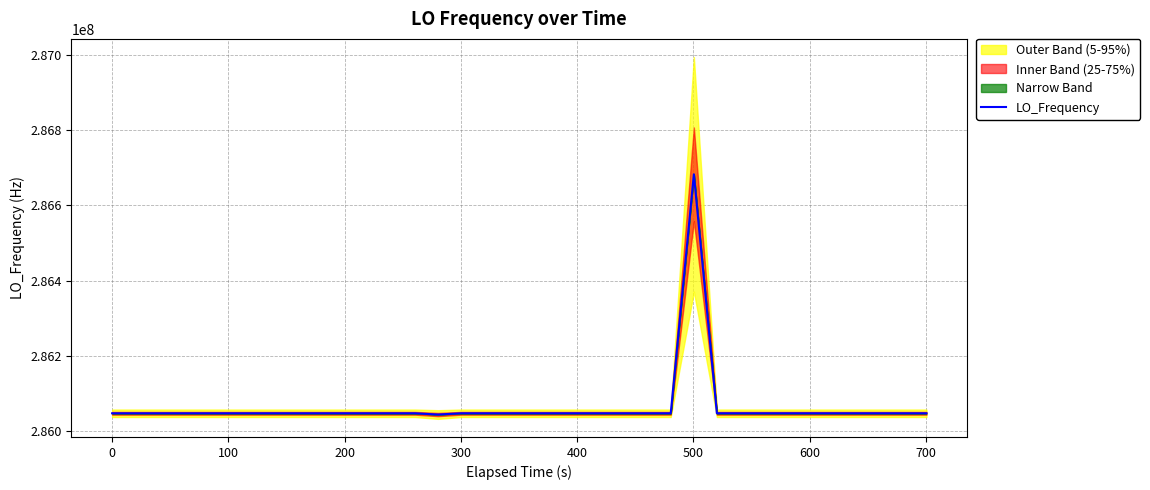

What is the highest value of the LO_Frequency series?

286682708.0